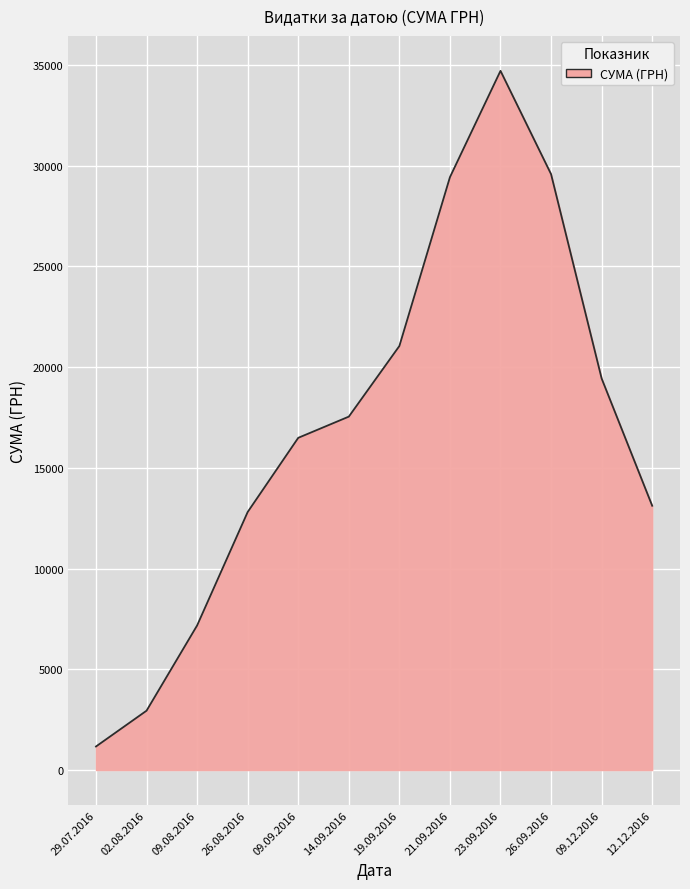

How many series are shown in this chart?

1